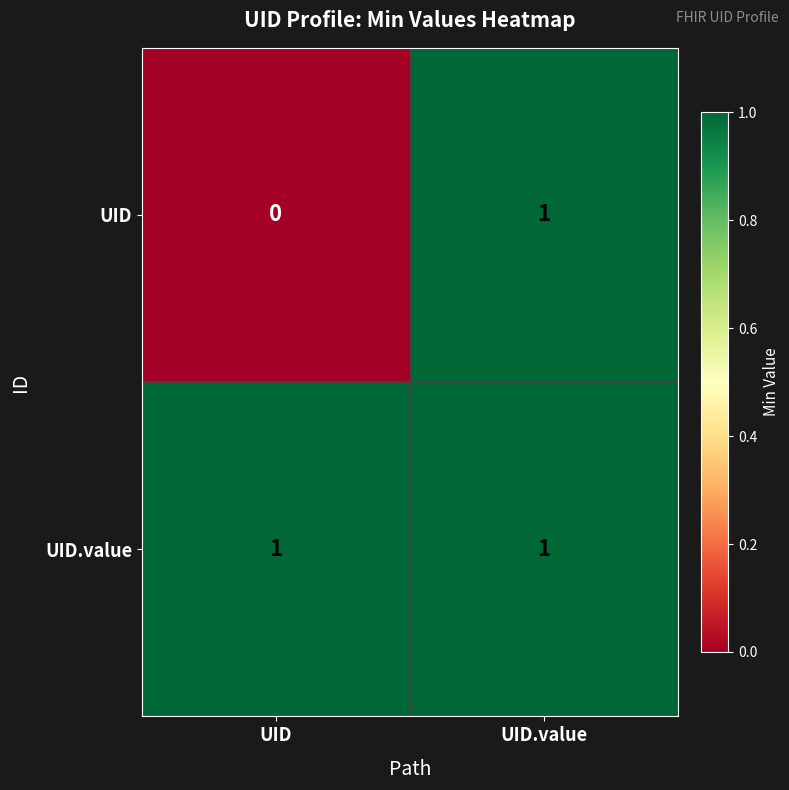

Reading left to right, transcribe all the data shown in this chart.

UID: UID=0	UID.value=1
UID.value: UID=1	UID.value=1